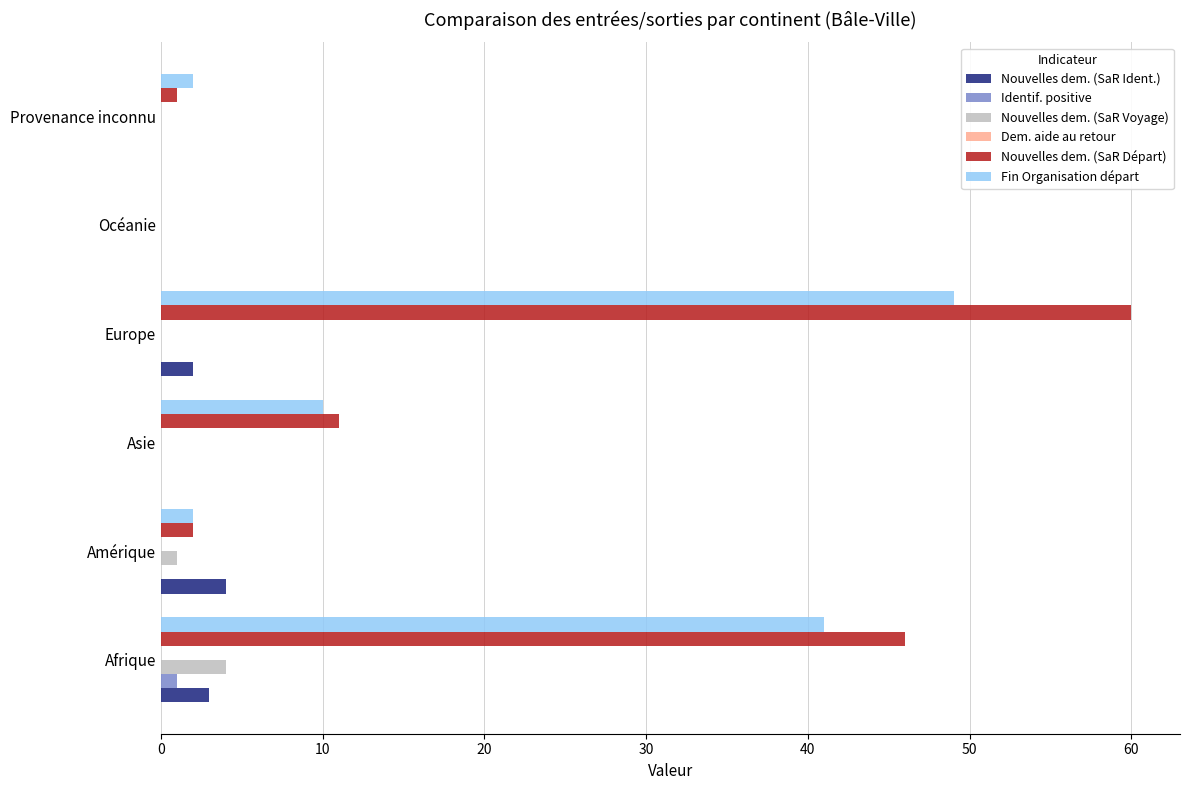

The value of Fin Organisation départ at Provenance inconnu is 2. True or false?

True